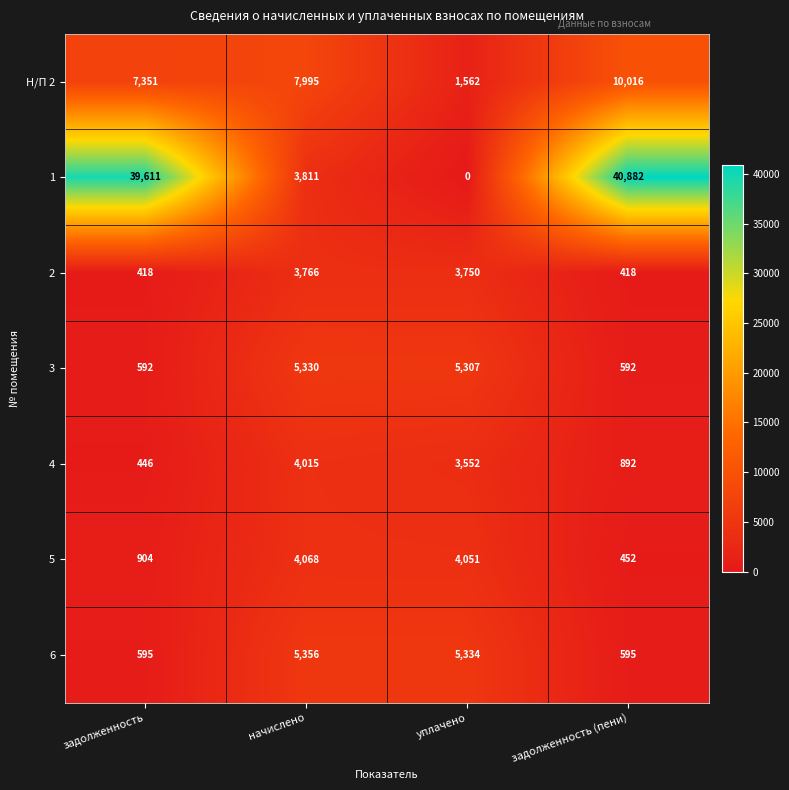

What is the minimum value for 3?

592